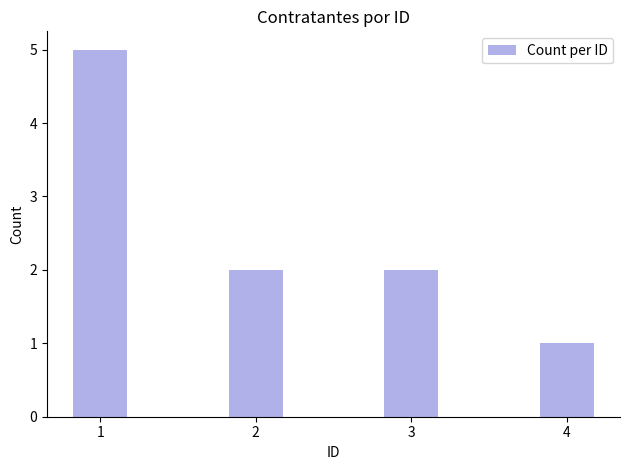

True or false: the data shows 2 at 1.

False